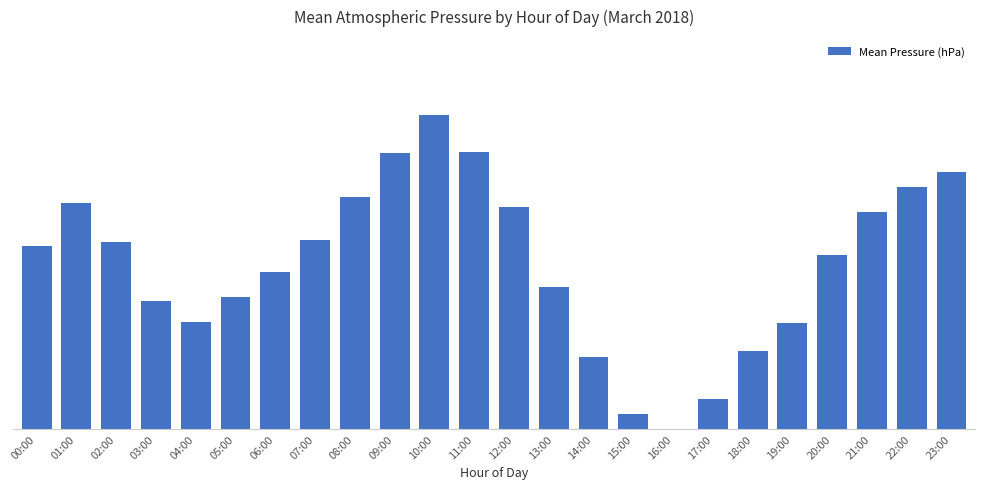

How many distinct data groups are displayed?

1